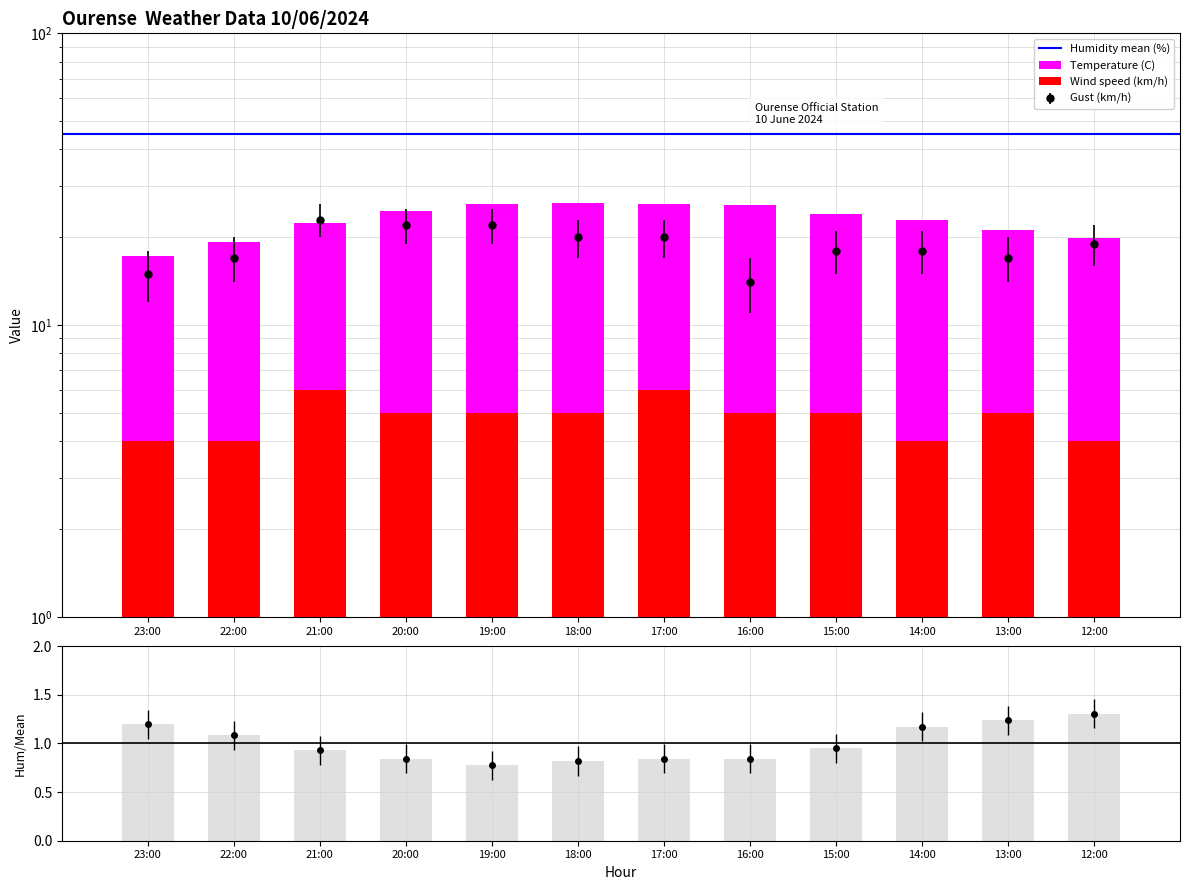

How many categories are shown in the chart?

12